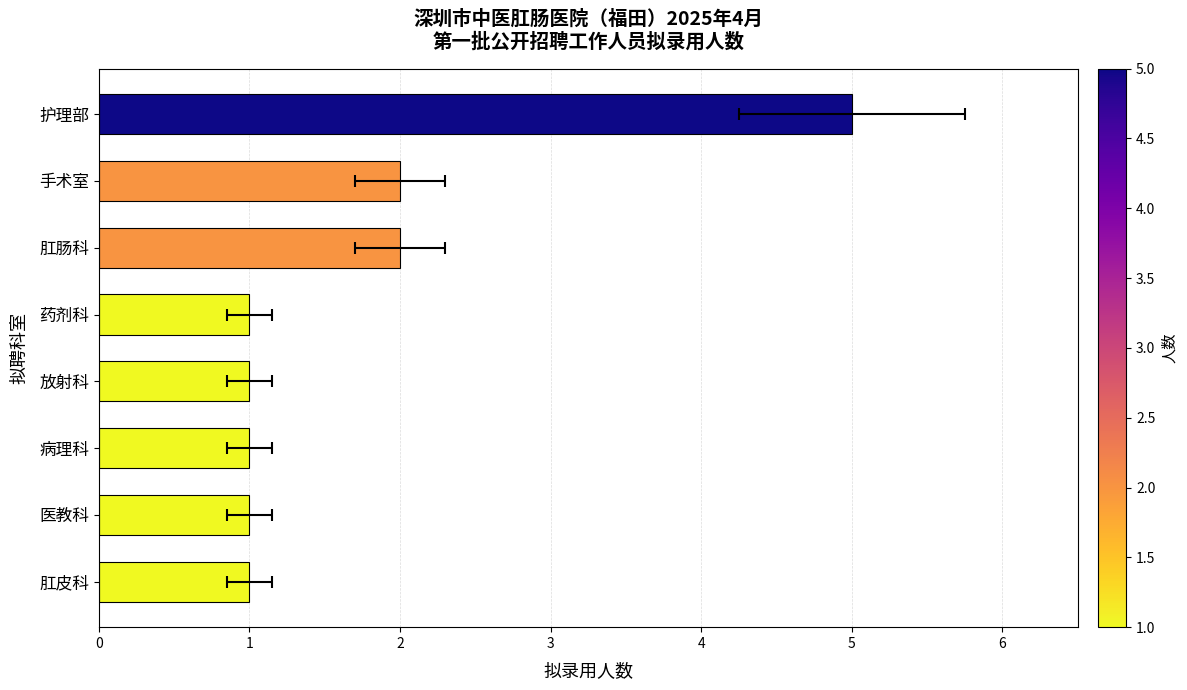

What is the average value?

2